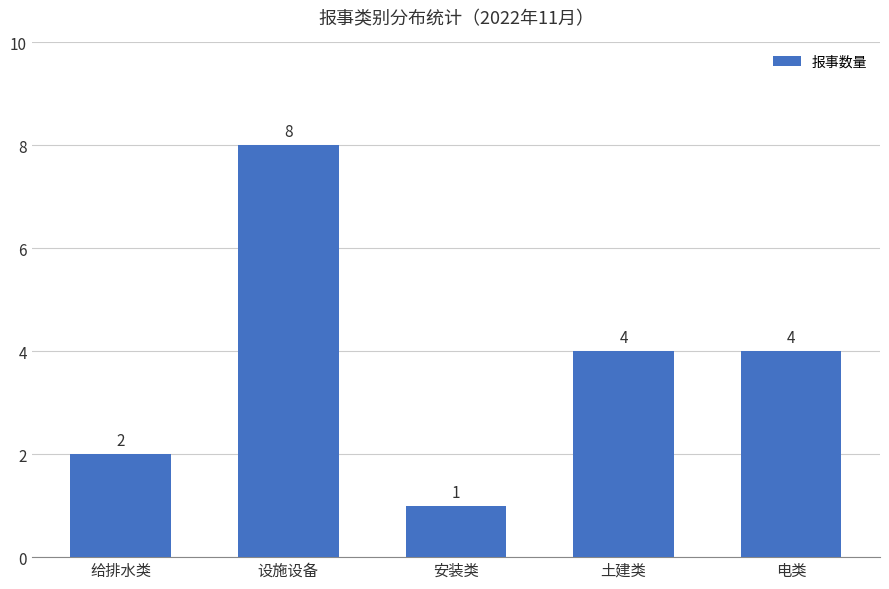

True or false: the data shows 6 at 土建类.

False